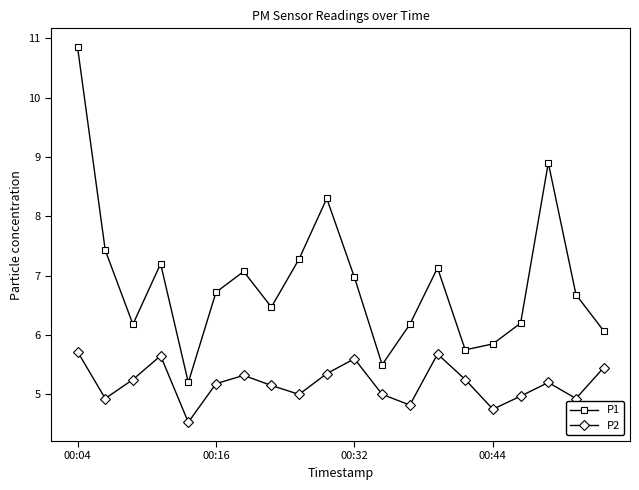

What is the minimum value for P1?

5.2